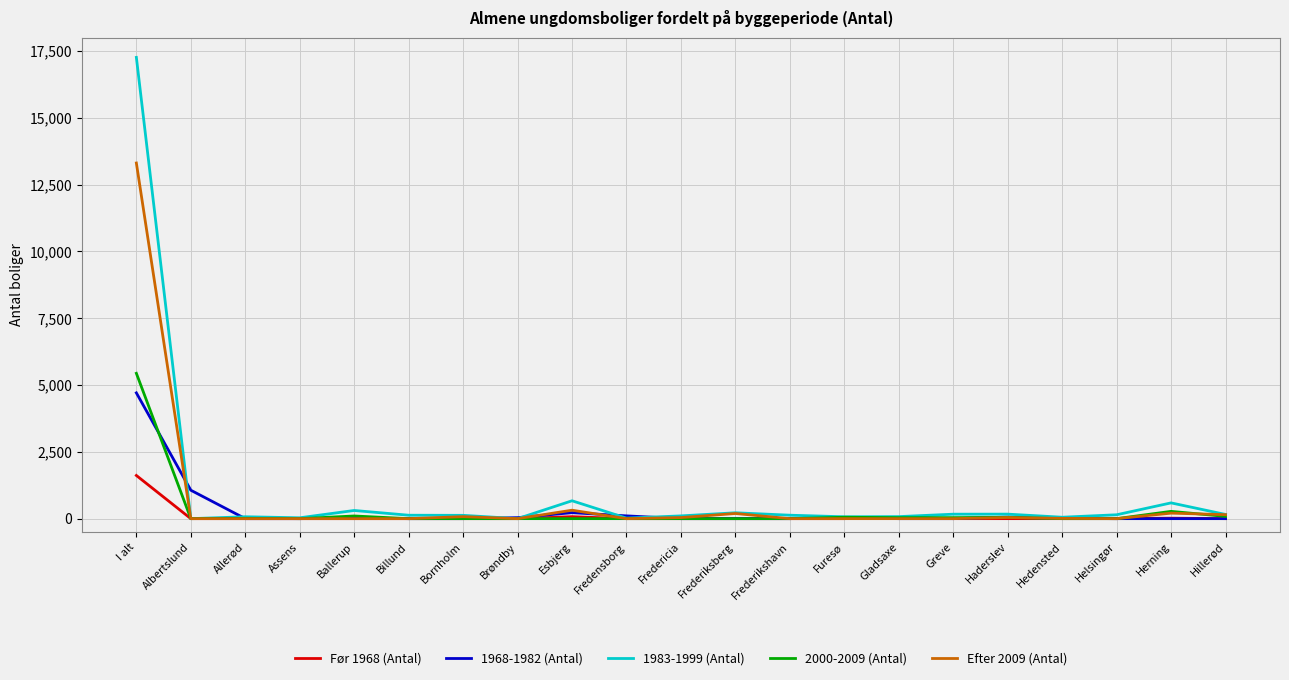

At which category does the chart reach its peak across all series?

I alt